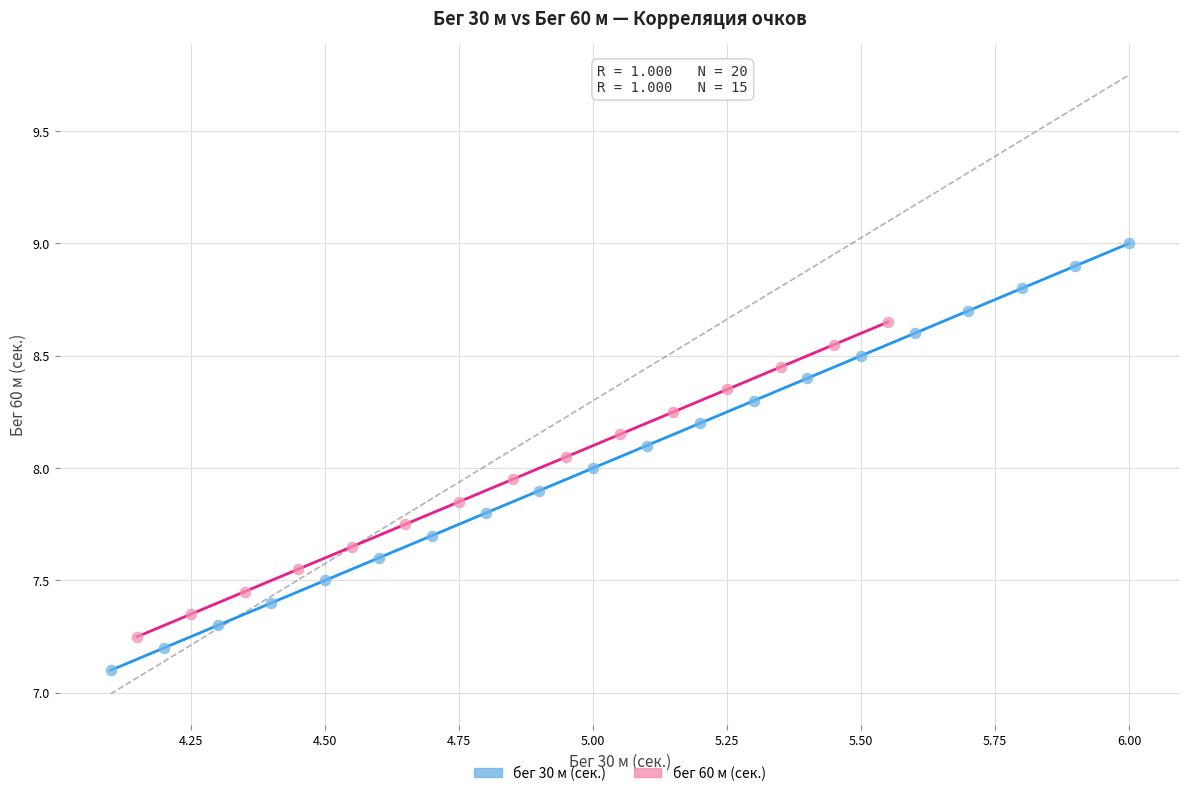

Which series contains the highest Y value?

бег 30 м (сек.)